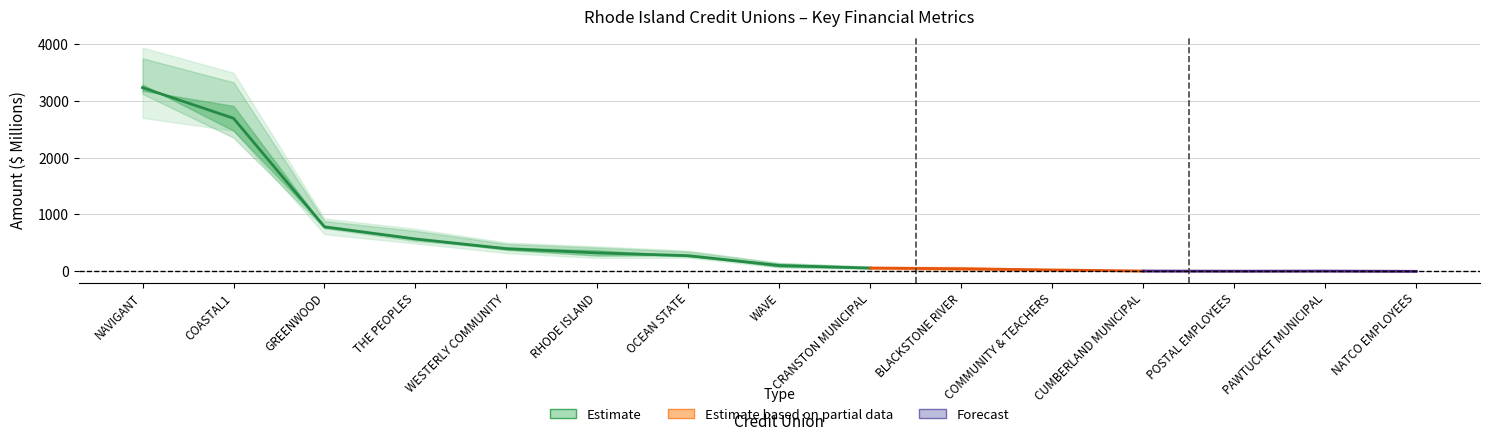

What is the maximum value for Total Loans?

3176.4